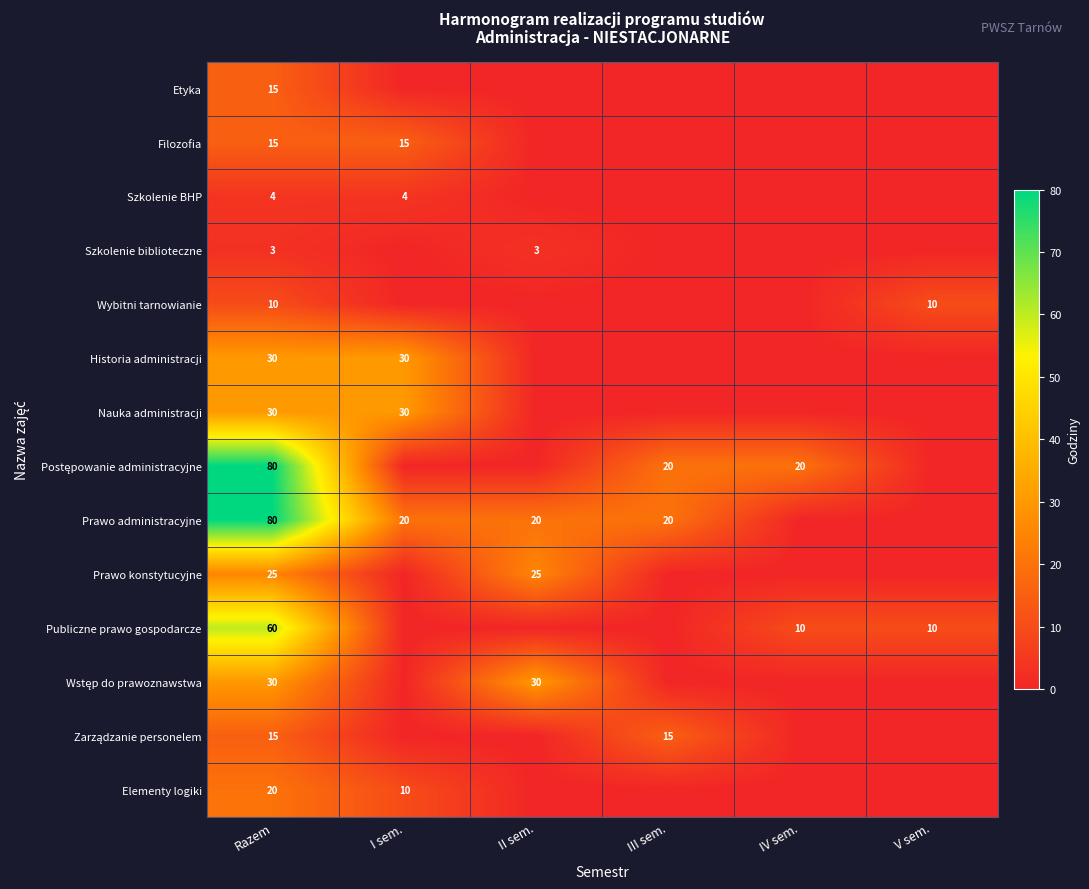

The Prawo konstytucyjne series shows 25 at II sem.. True or false?

True